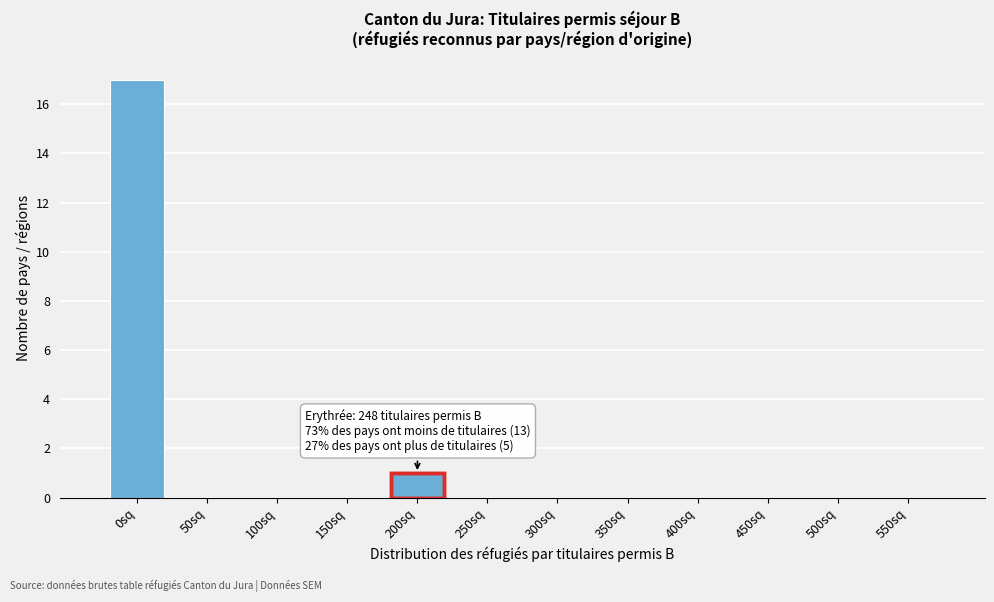

Reading right to left, list all the values displayed in this chart.

550sq=0	500sq=0	450sq=0	400sq=0	350sq=0	300sq=0	250sq=0	200sq=1	150sq=0	100sq=0	50sq=0	0sq=17